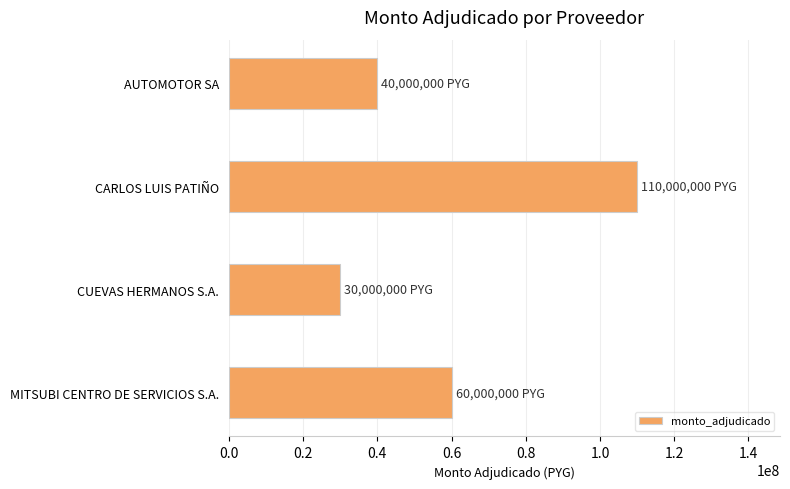

What is the difference between the second highest and second lowest values?

20000000